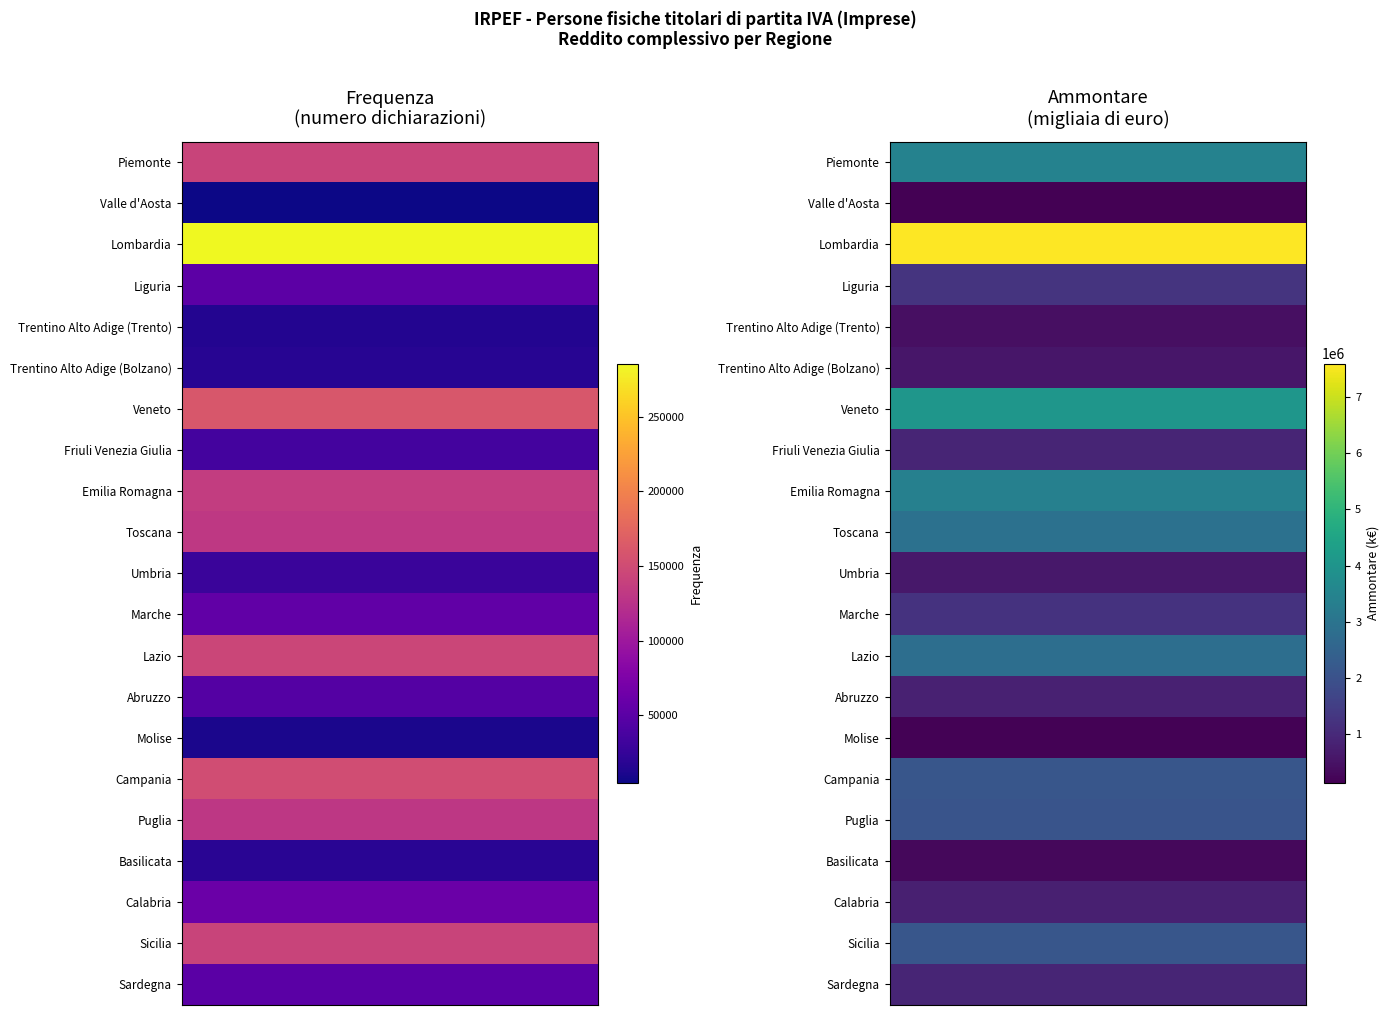

What is the total value across all series at Liguria?

1287191